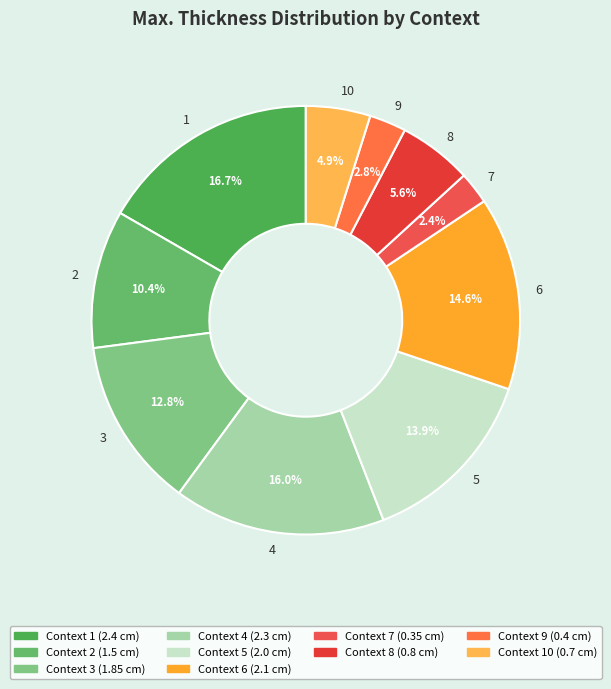

Count the number of slices in the pie.

10